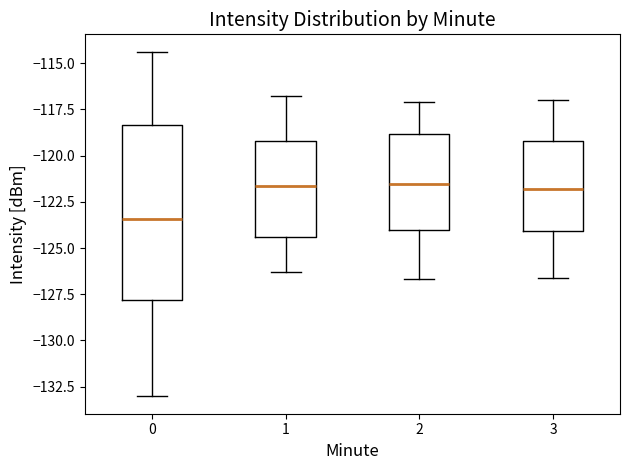

Which box is the tallest, from its lower edge to its upper edge?

0